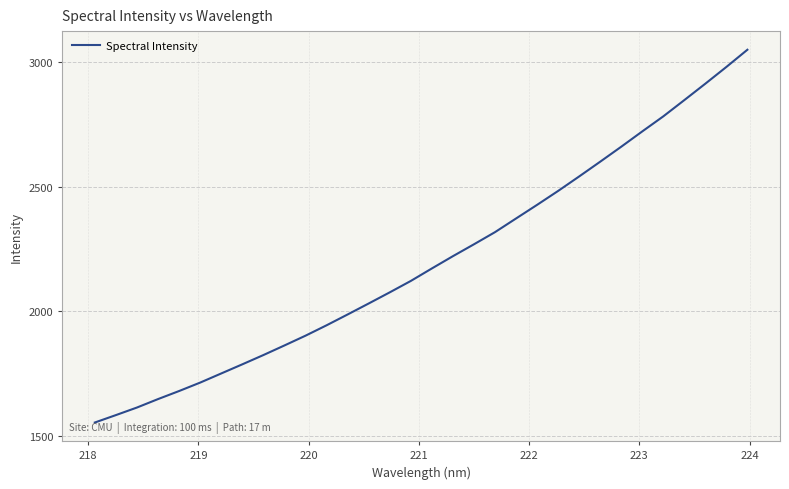

What is the minimum value shown in the chart?

1552.5